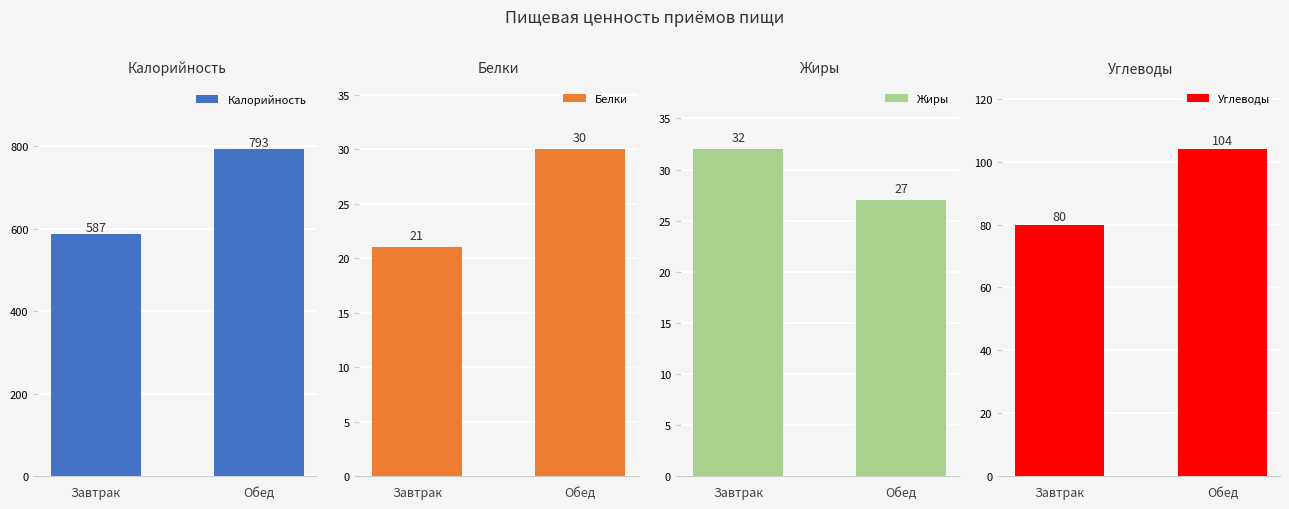

Between Обед and Завтрак, which is larger?

Обед